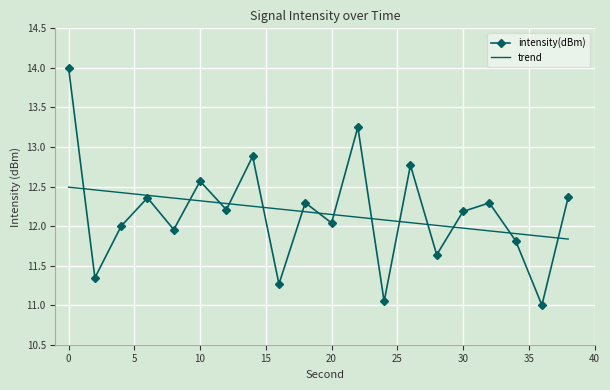

What is the lowest value of the trend series?

11.8